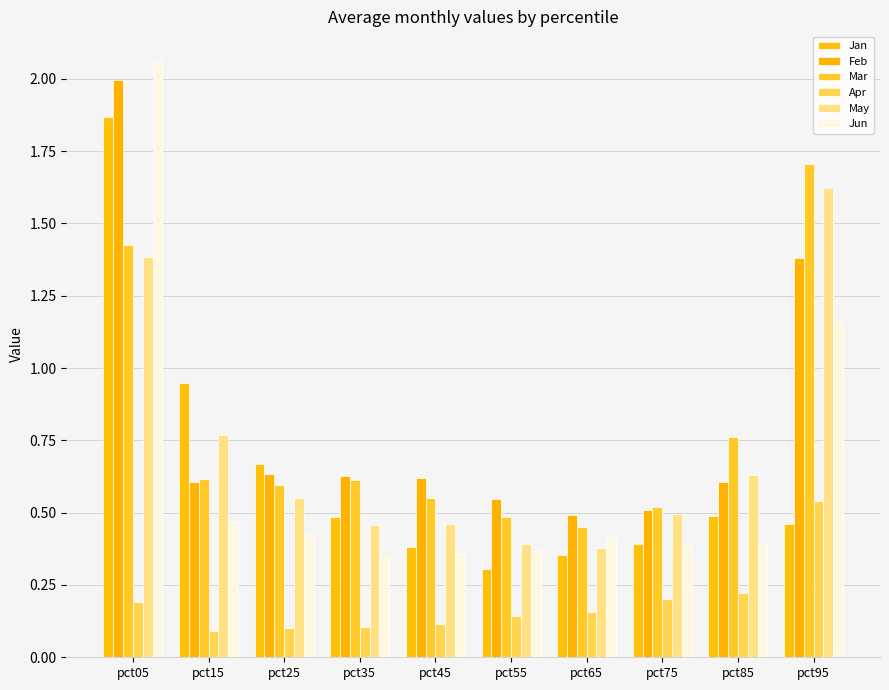

Reading right to left, transcribe all the data shown in this chart.

Jan: pct95=0.5	pct85=0.5	pct75=0.4	pct65=0.4	pct55=0.3	pct45=0.4	pct35=0.5	pct25=0.7	pct15=0.9	pct05=1.9
Feb: pct95=1.4	pct85=0.6	pct75=0.5	pct65=0.5	pct55=0.5	pct45=0.6	pct35=0.6	pct25=0.6	pct15=0.6	pct05=2.0
Mar: pct95=1.7	pct85=0.8	pct75=0.5	pct65=0.4	pct55=0.5	pct45=0.6	pct35=0.6	pct25=0.6	pct15=0.6	pct05=1.4
Apr: pct95=0.5	pct85=0.2	pct75=0.2	pct65=0.2	pct55=0.1	pct45=0.1	pct35=0.1	pct25=0.1	pct15=0.1	pct05=0.2
May: pct95=1.6	pct85=0.6	pct75=0.5	pct65=0.4	pct55=0.4	pct45=0.5	pct35=0.5	pct25=0.6	pct15=0.8	pct05=1.4
Jun: pct95=1.2	pct85=0.4	pct75=0.4	pct65=0.4	pct55=0.4	pct45=0.4	pct35=0.4	pct25=0.4	pct15=0.5	pct05=2.1